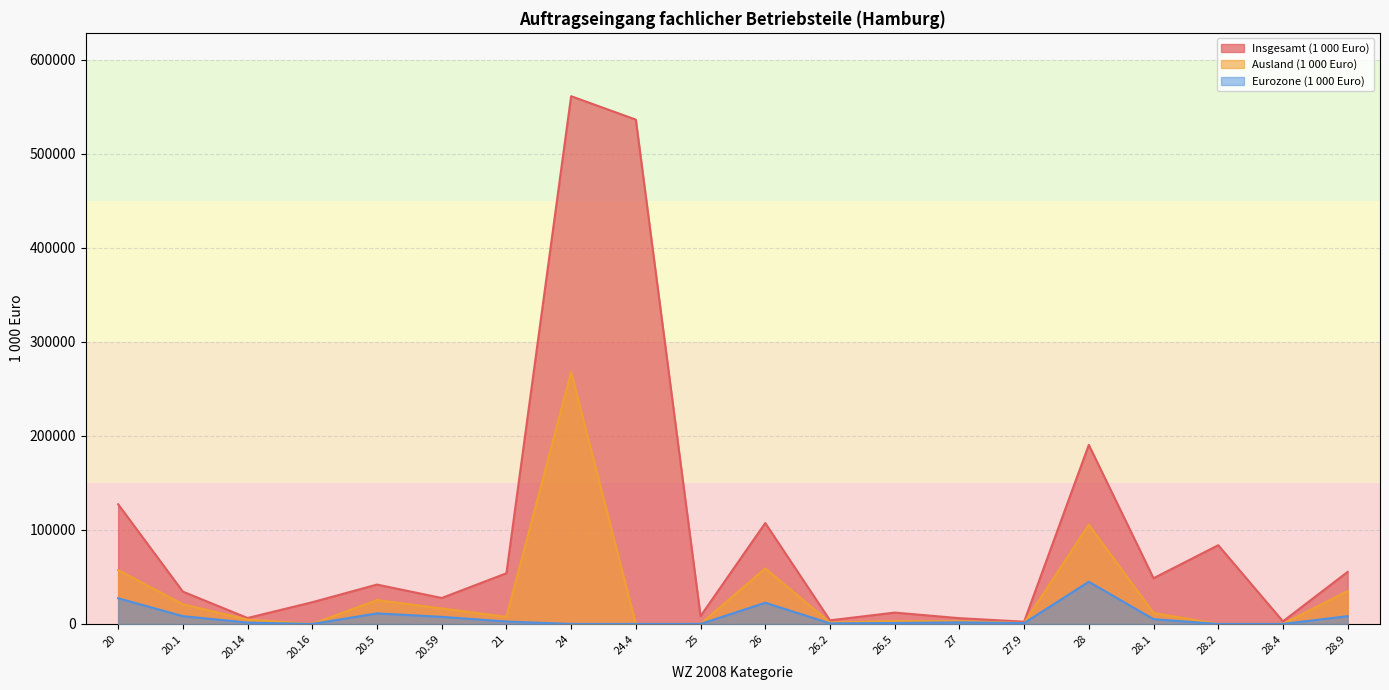

The value of Eurozone (1 000 Euro) at 26.5 is 1527.9. True or false?

False